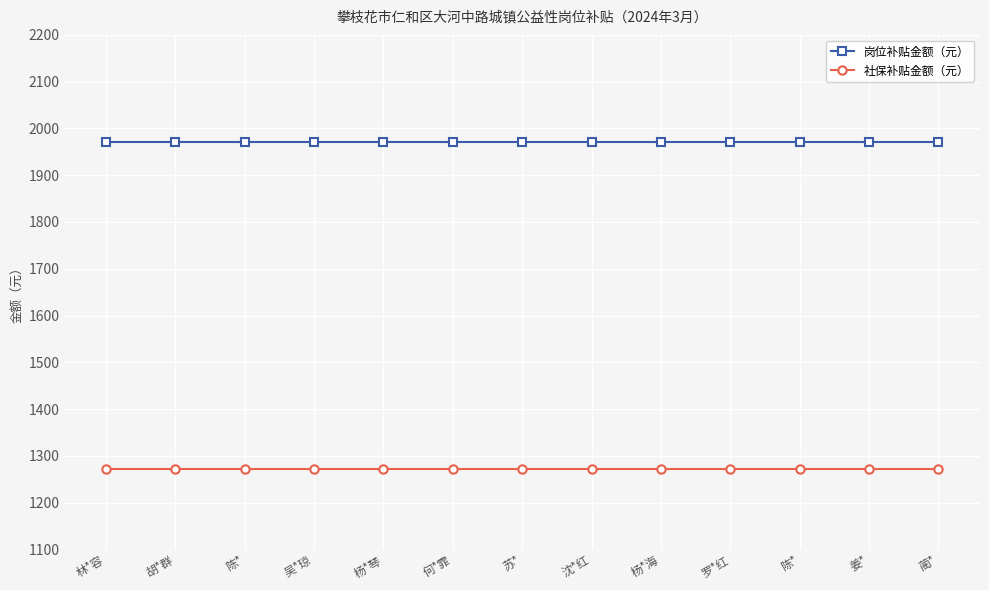

True or false: 岗位补贴金额（元） and 社保补贴金额（元） intersect in this chart.

False